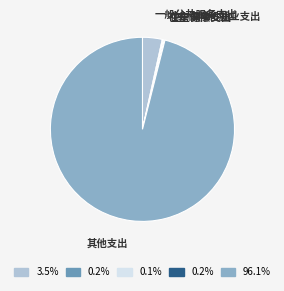

What is the largest slice in the pie chart?

其他支出